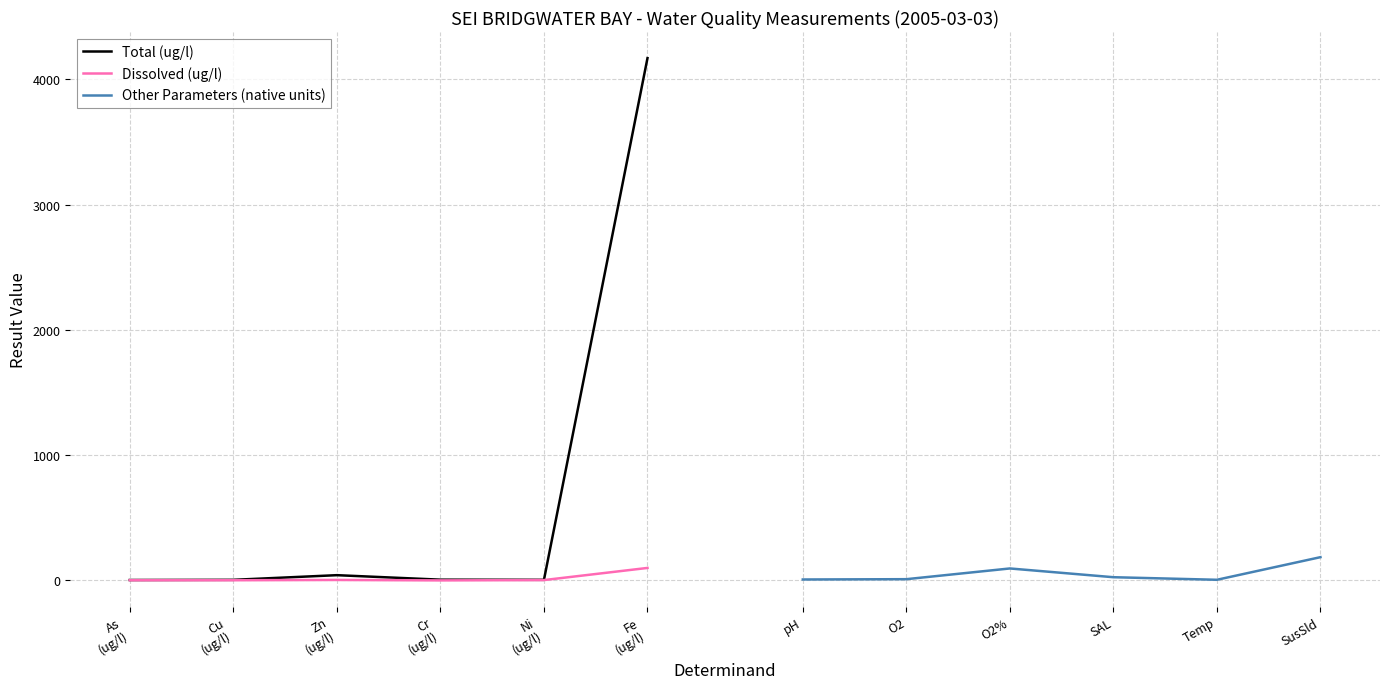

What is the average value of the Total (ug/l) series?

705.4